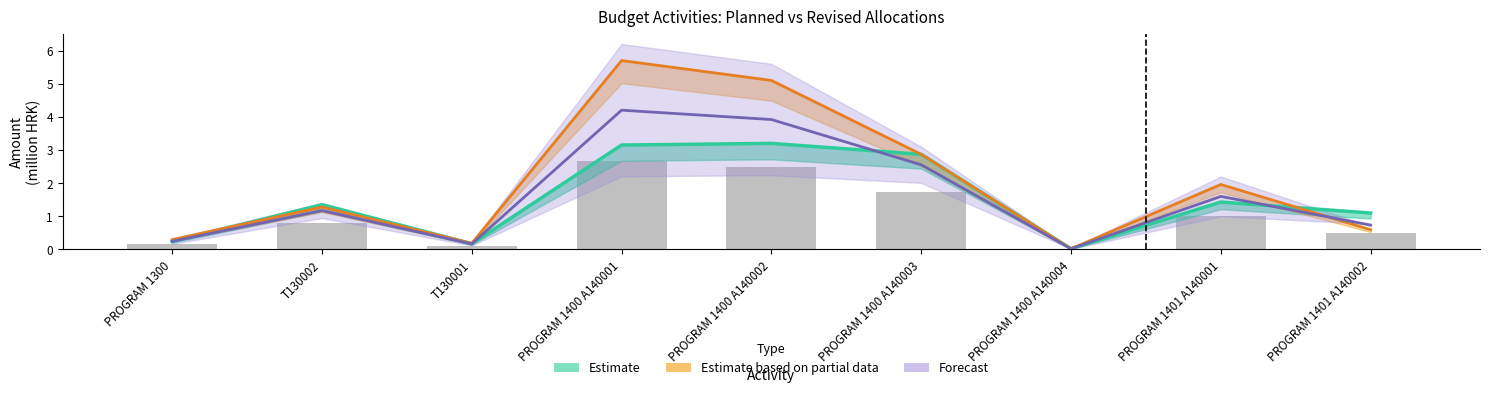

Which has a higher value, PROGRAM 1401 A140002 or PROGRAM 1300?

PROGRAM 1401 A140002